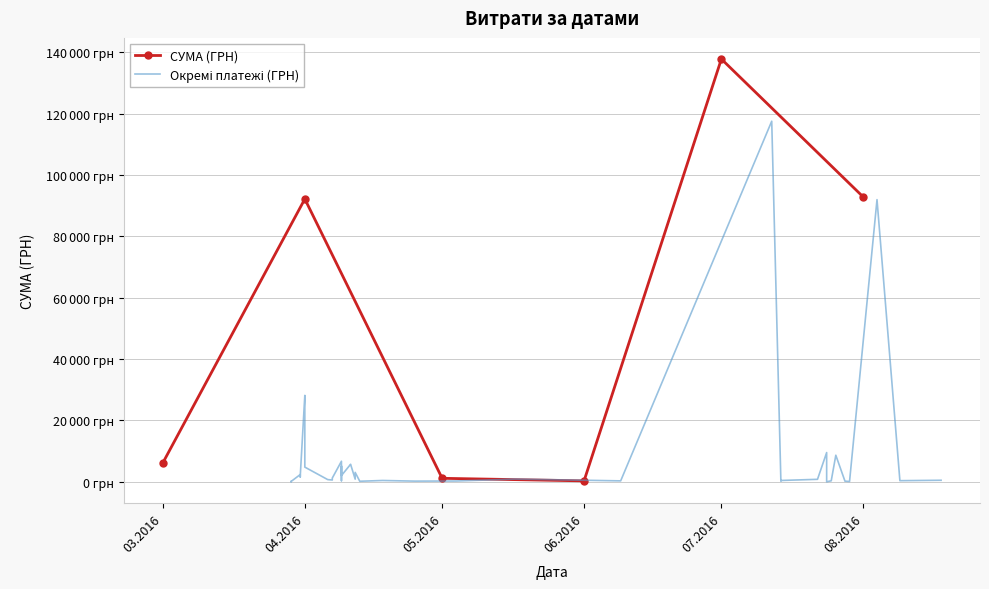

What is the value of the 25th point from the left?

6700.0